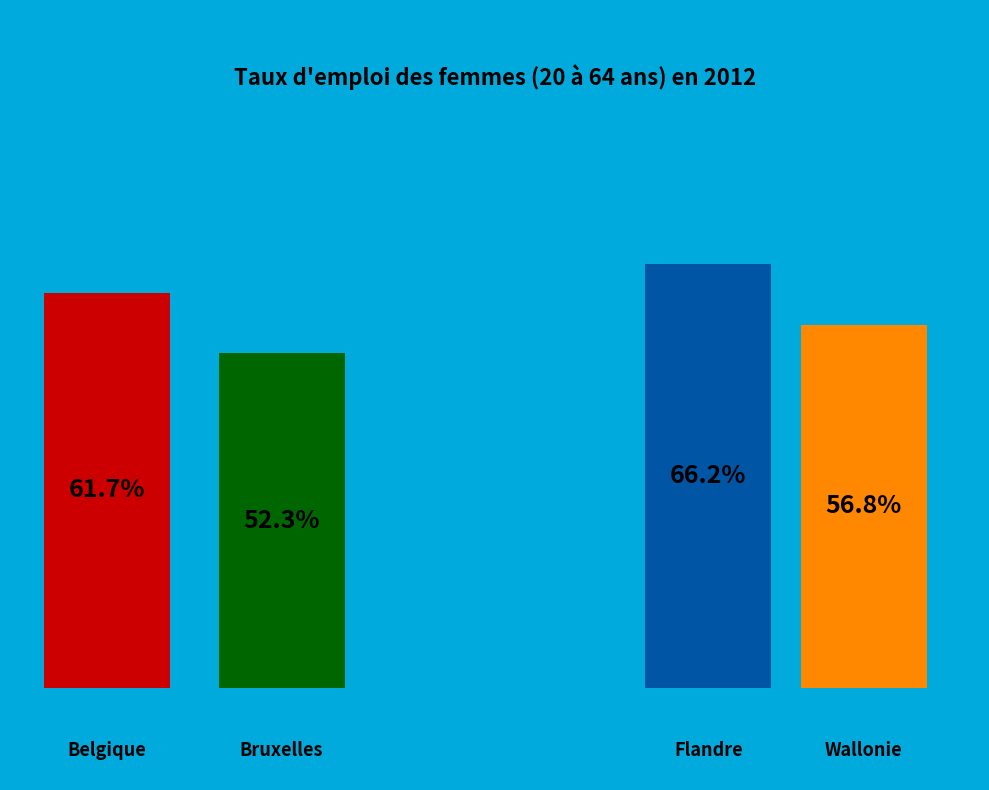

Rank the categories by value from lowest to highest.

Bruxelles, Wallonie, Belgique, Flandre